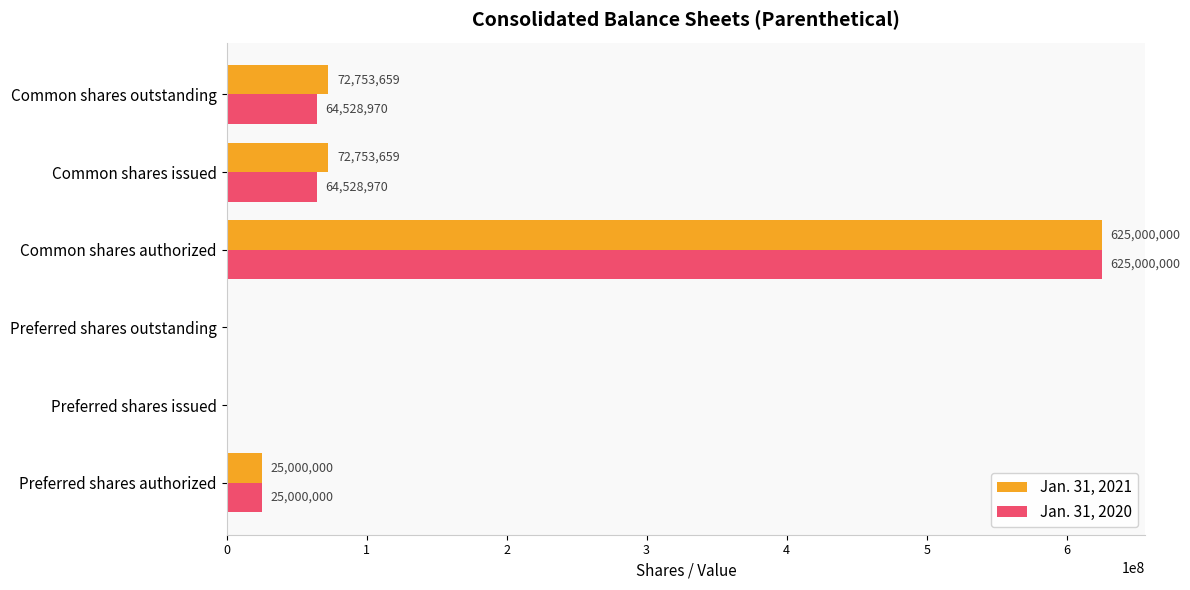

How many categories are shown in the chart?

6